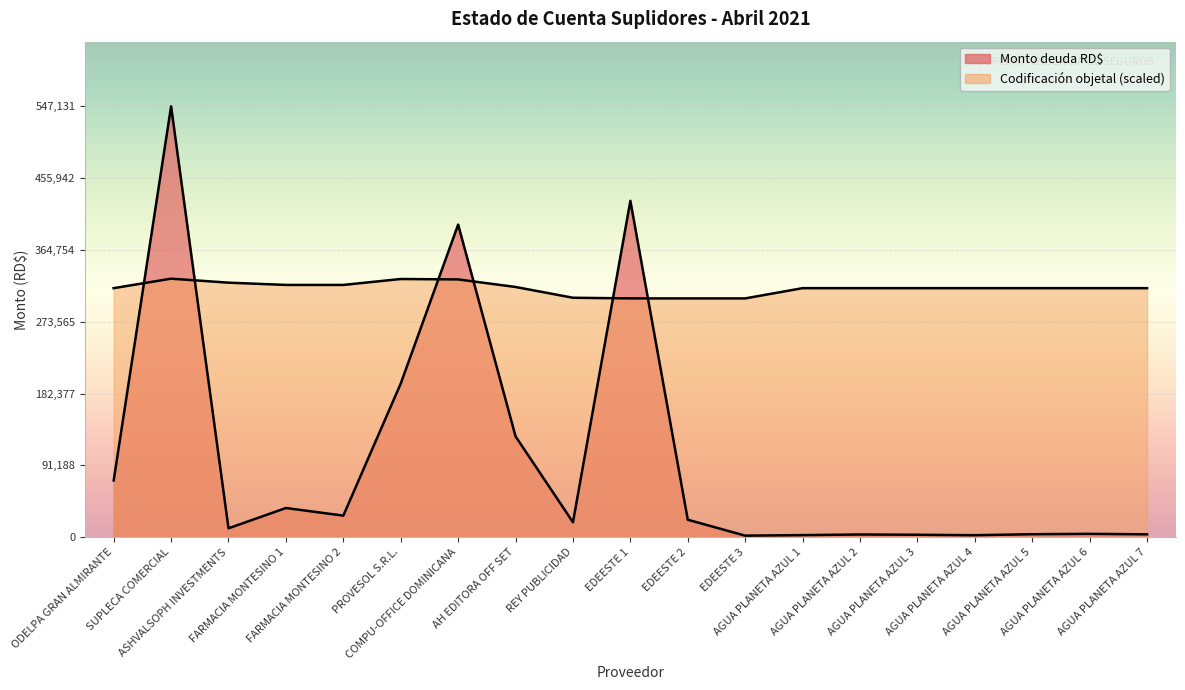

Which series has the largest total across all categories?

Codificación objetal